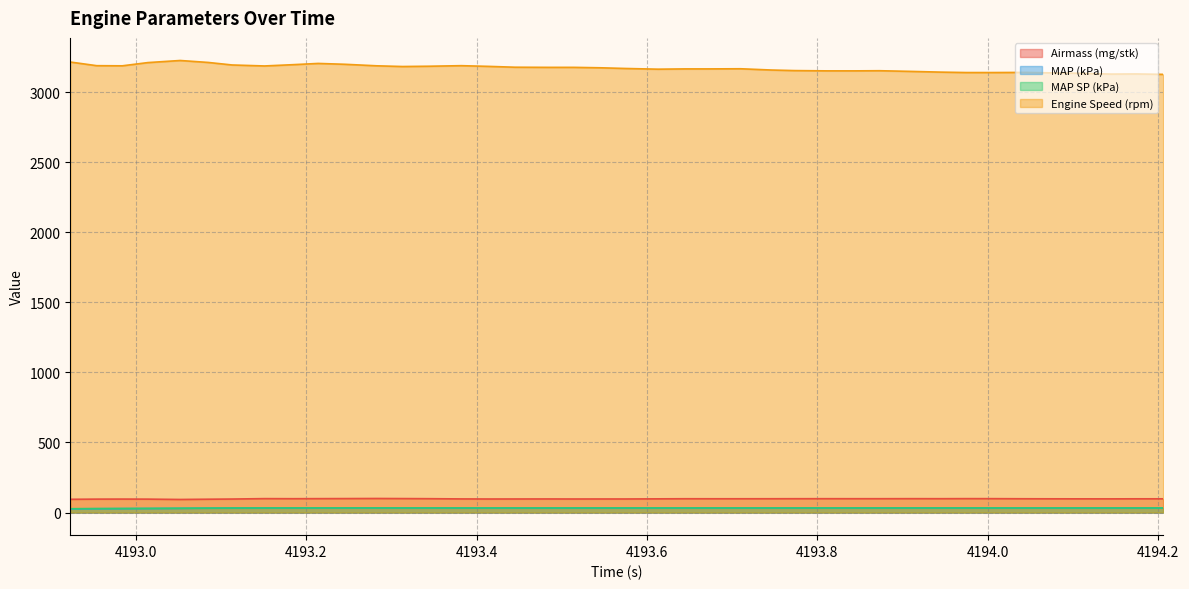

At which category does Airmass (mg/stk) reach its first local valley?

4193.052